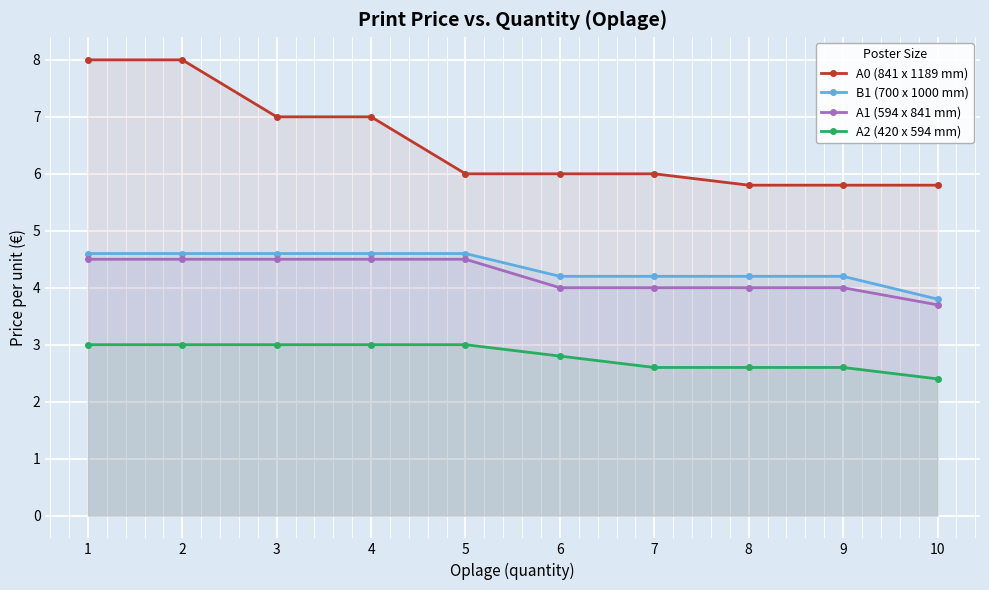

What is the approximate value of A0 (841 x 1189 mm) at 10?

5.8